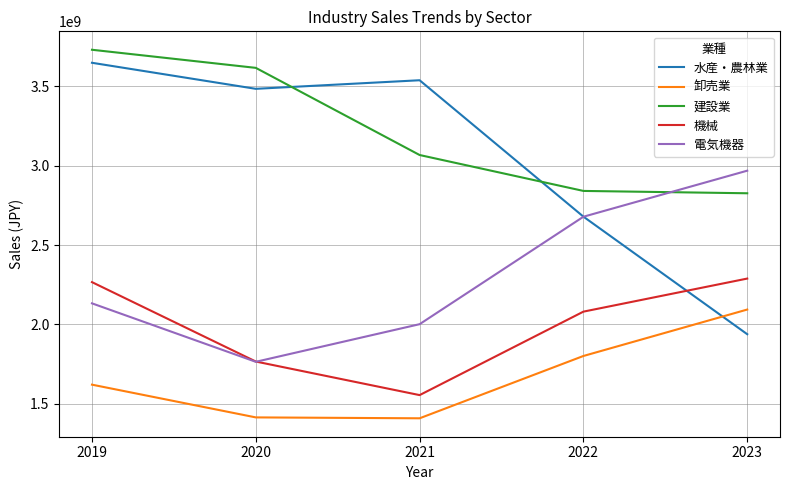

List the labels in order of 電気機器 value, smallest first.

2020, 2021, 2019, 2022, 2023